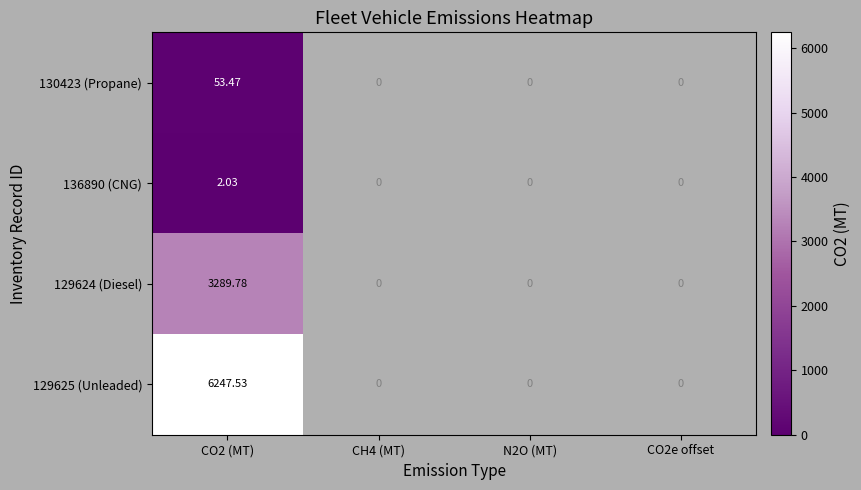

What is the maximum value shown in the chart?

6247.5